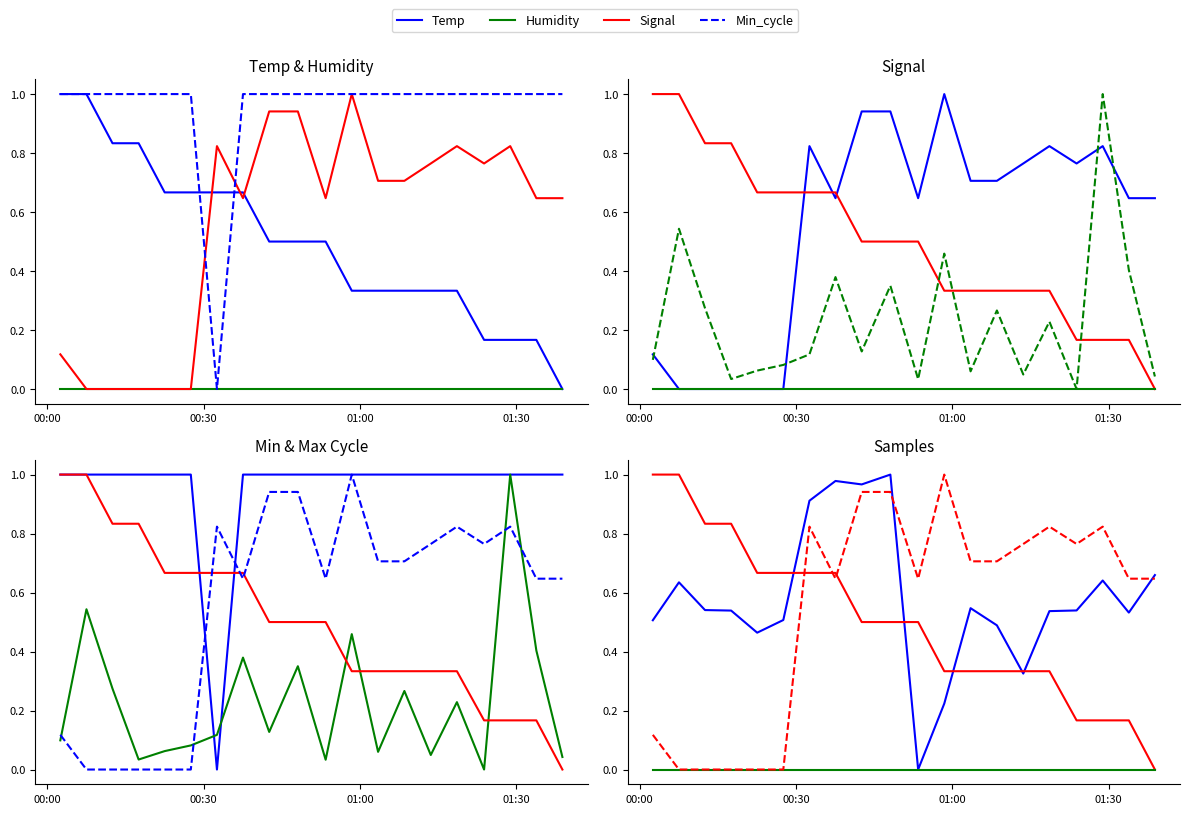

In Signal, how many points are higher than both neighbors (excluding endpoints)?

4